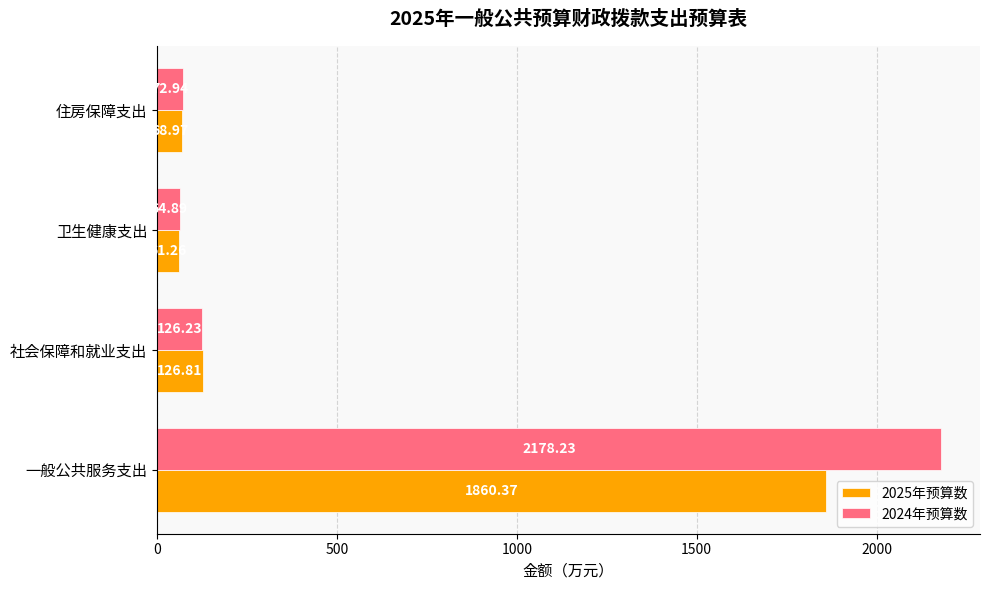

What is the total value across all series at 卫生健康支出?

126.2